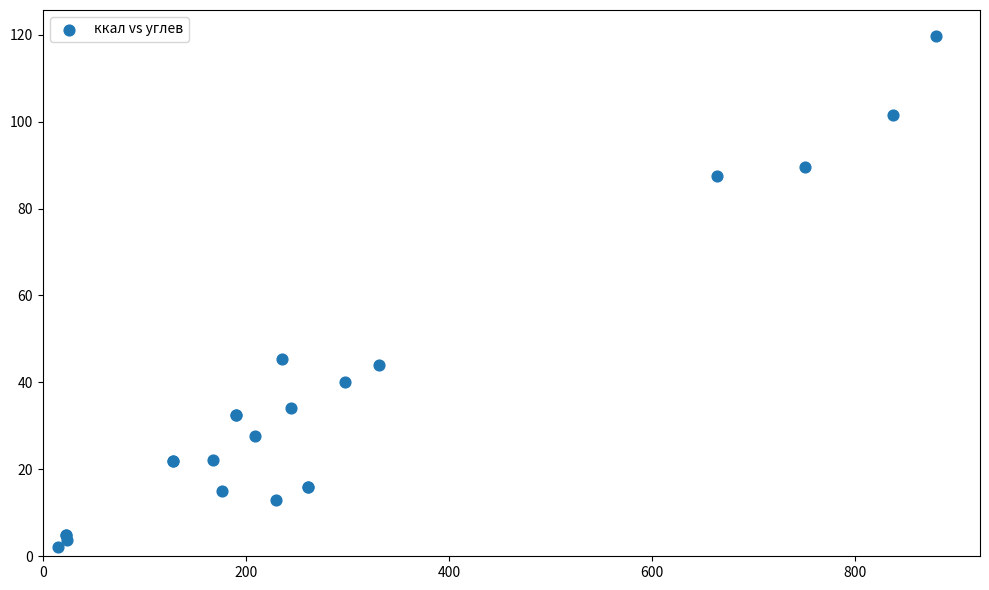

What Y value in the scatter plot is closest to 60?

45.5